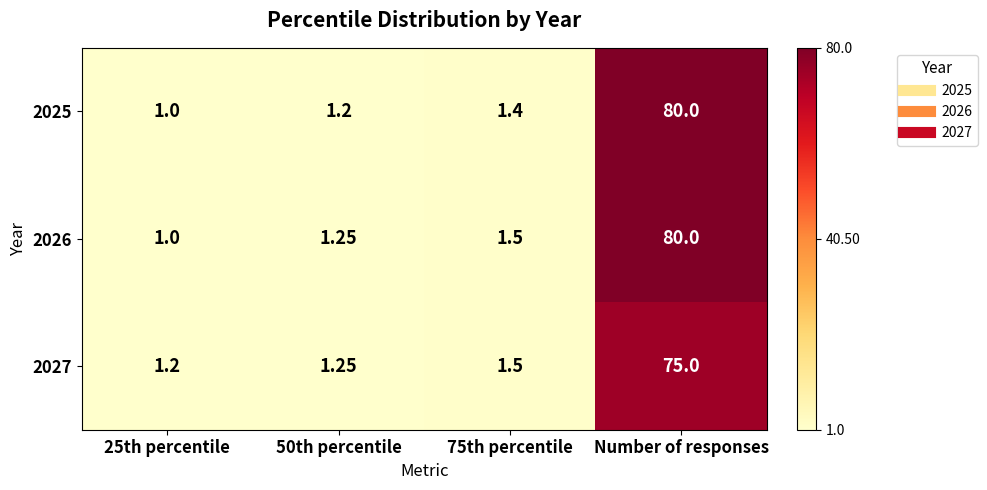

Is the value of 2026 at 75th percentile greater than the value of 2025 at 75th percentile?

Yes